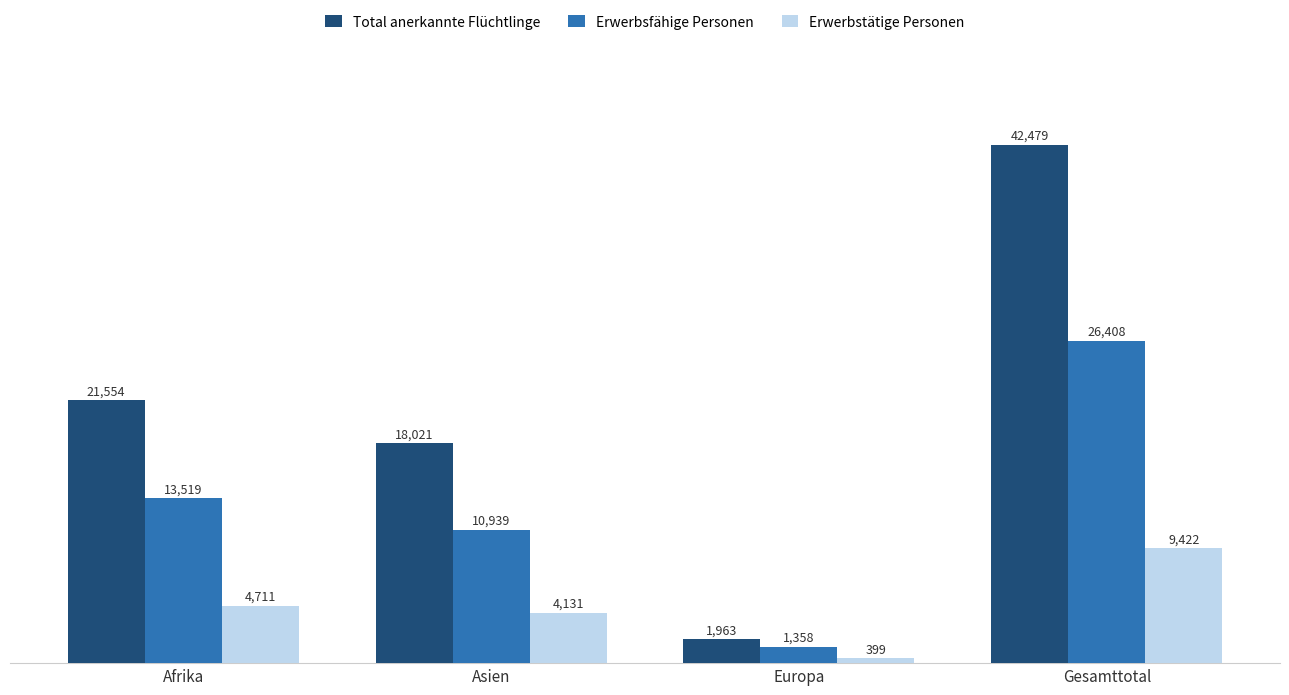

At which label does Erwerbstätige Personen reach its peak?

Gesamttotal